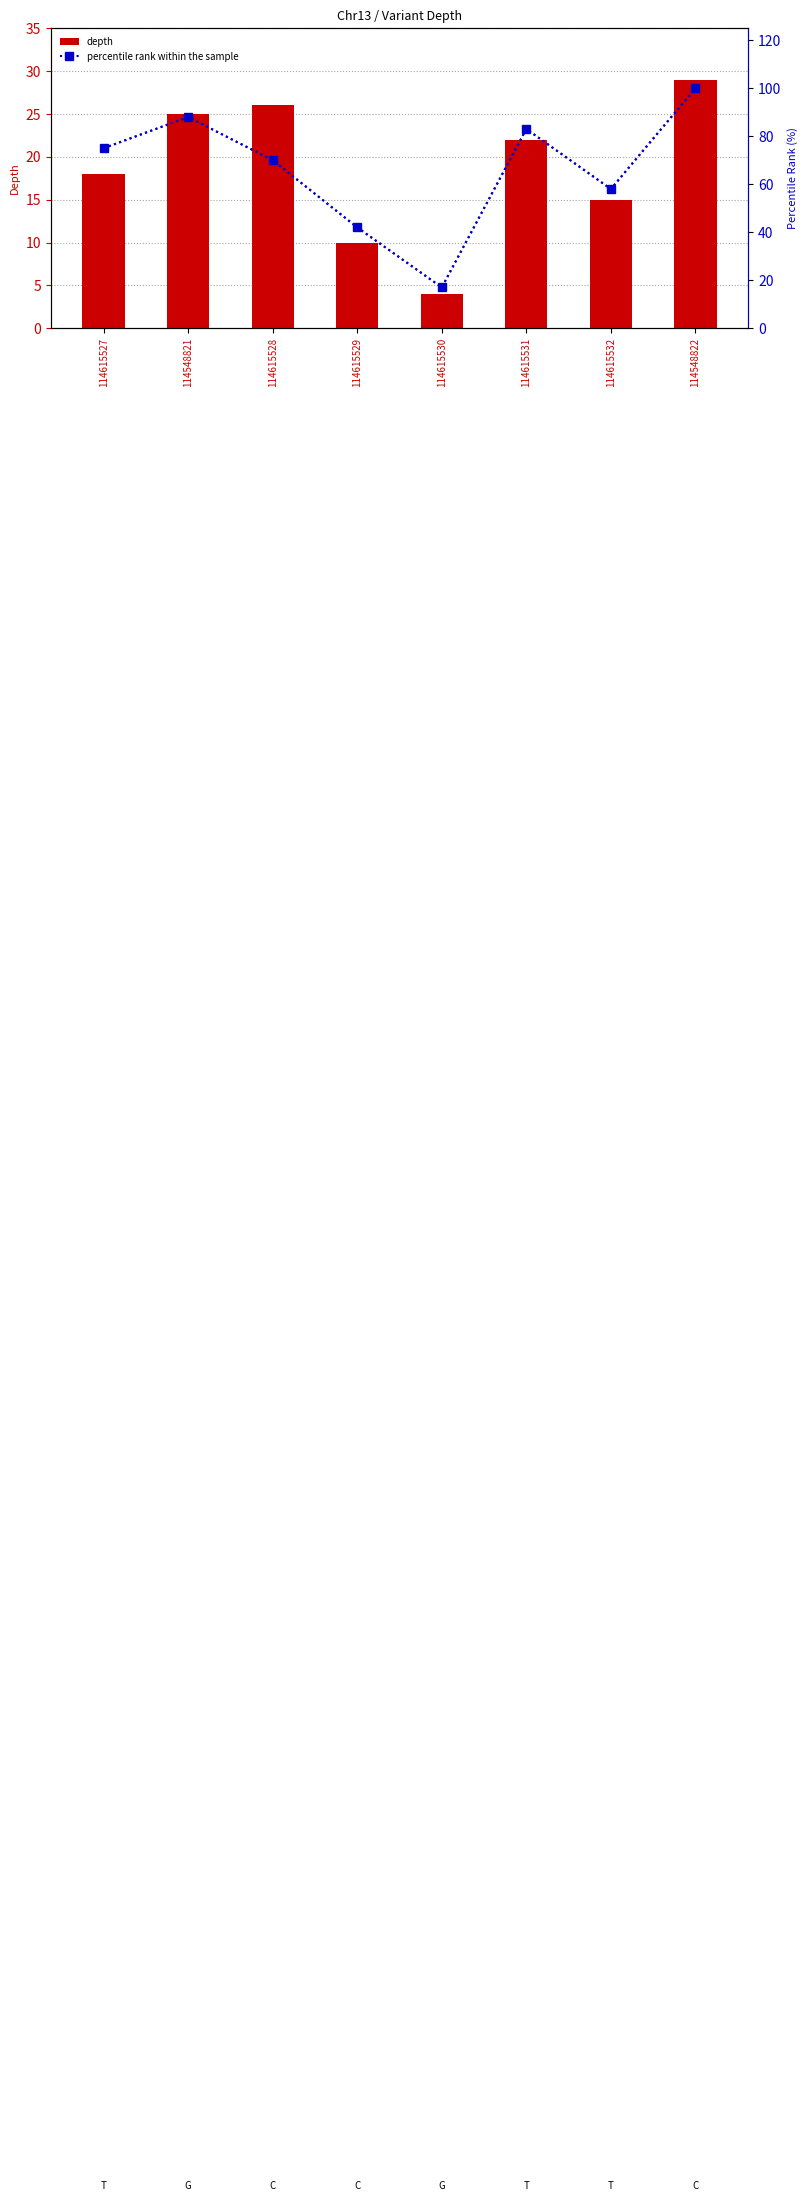

How many data points in percentile rank within the sample are above 75?

3